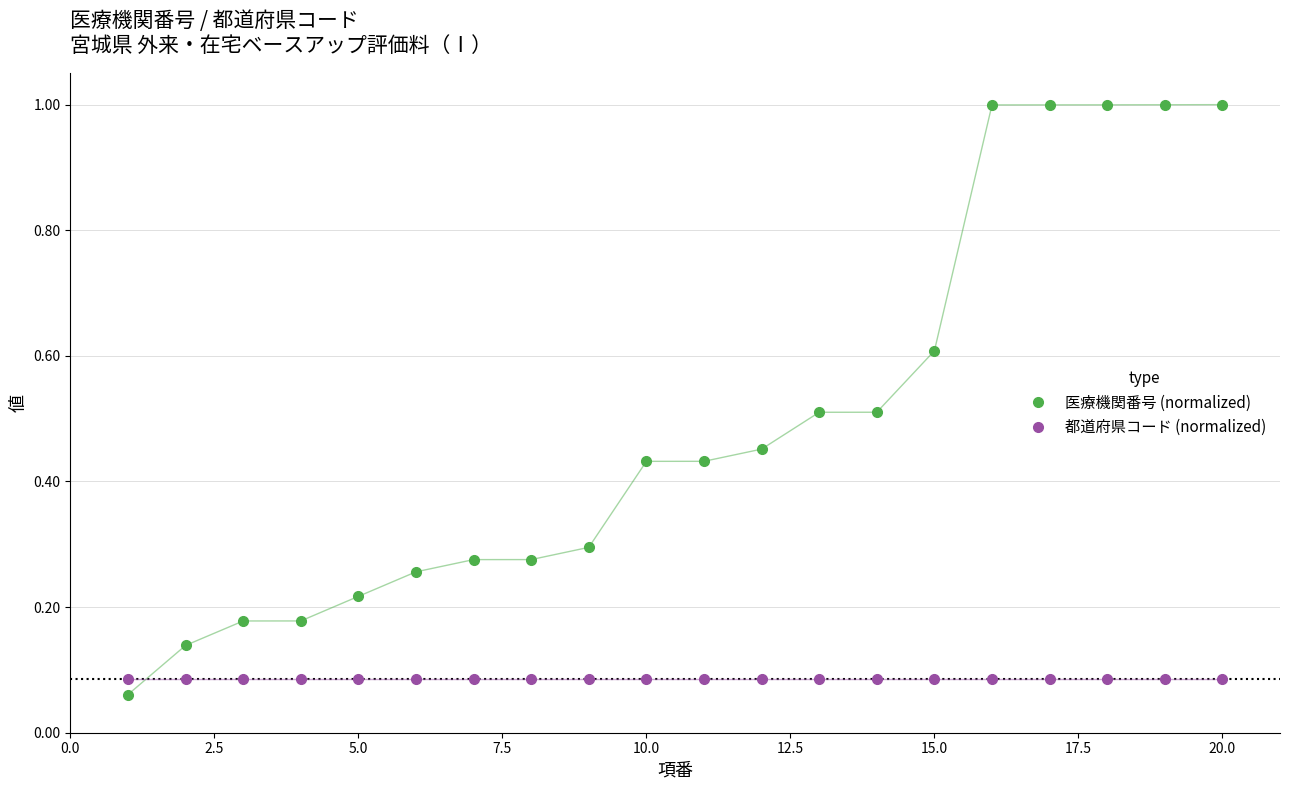

True or false: 都道府県コード (normalized) and 医療機関番号 (normalized) cross at least once.

True